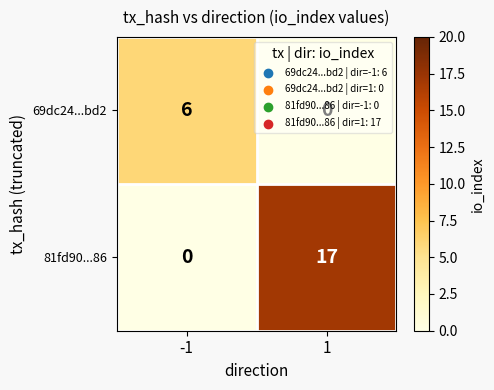

Rank the series by their average value, from lowest to highest.

69dc24...bd2, 81fd90...86